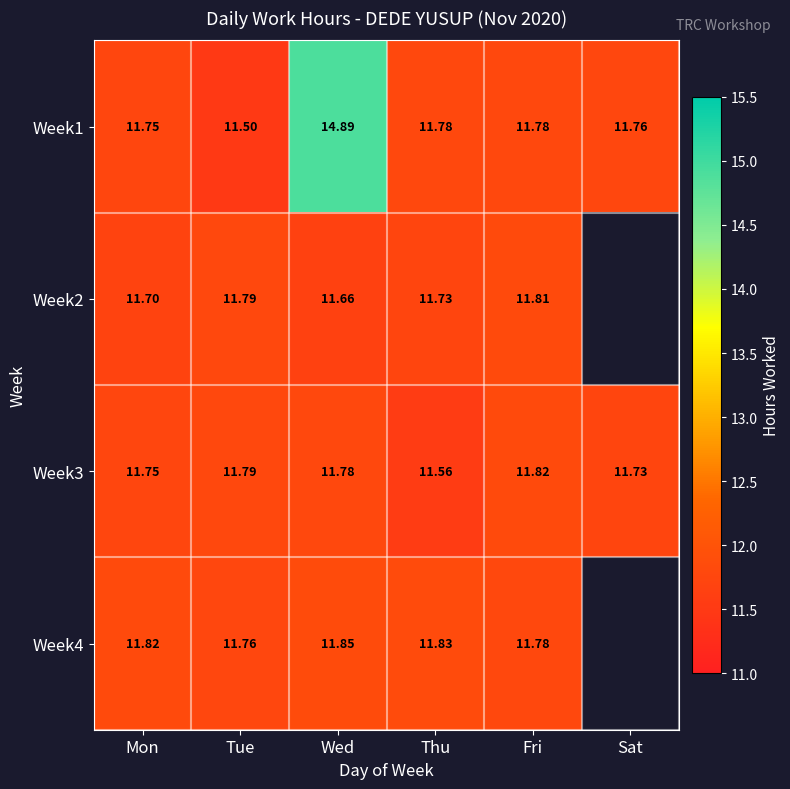

Is it true that Week2 equals 11.8 at Fri?

True